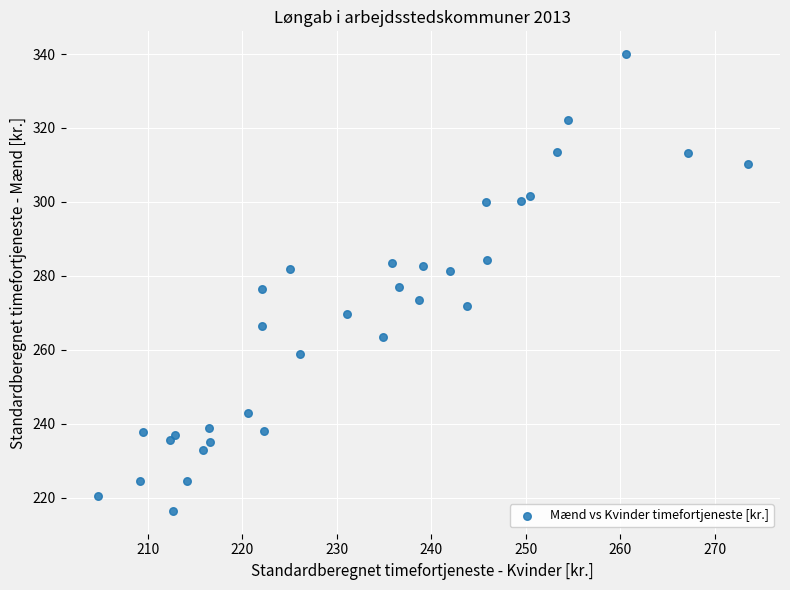

What is the range of X values (max minus min)?

68.7